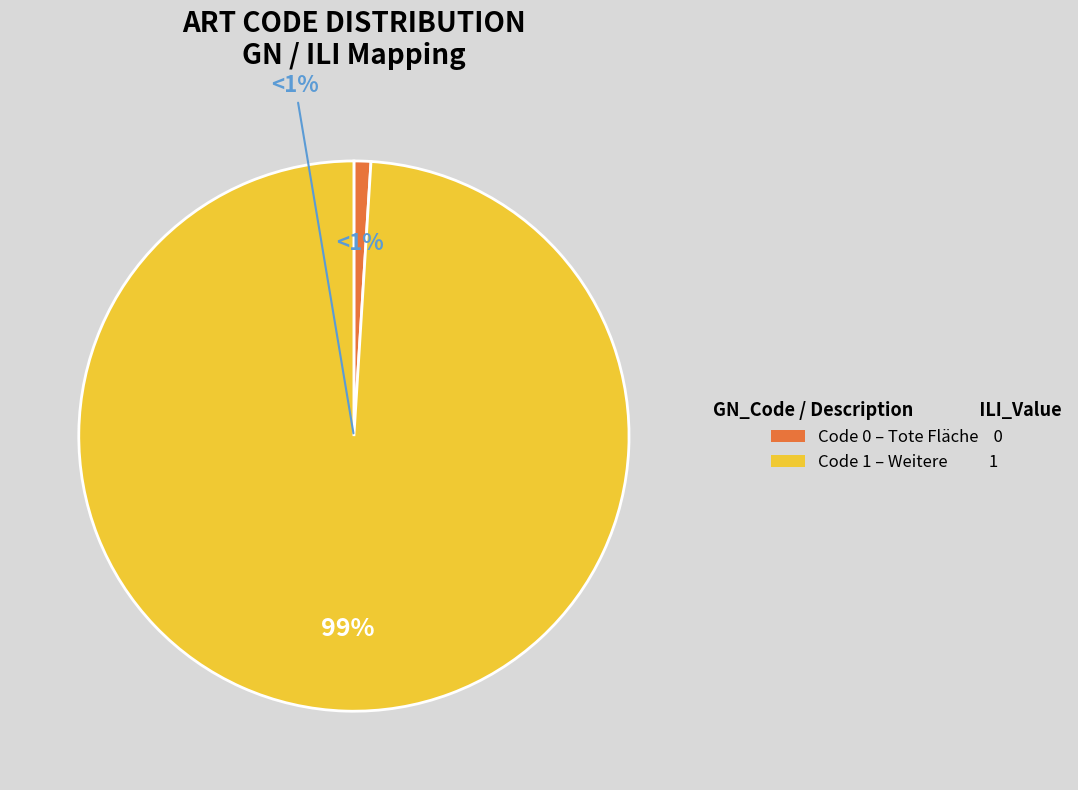

Rank the categories by value from lowest to highest.

0, 1